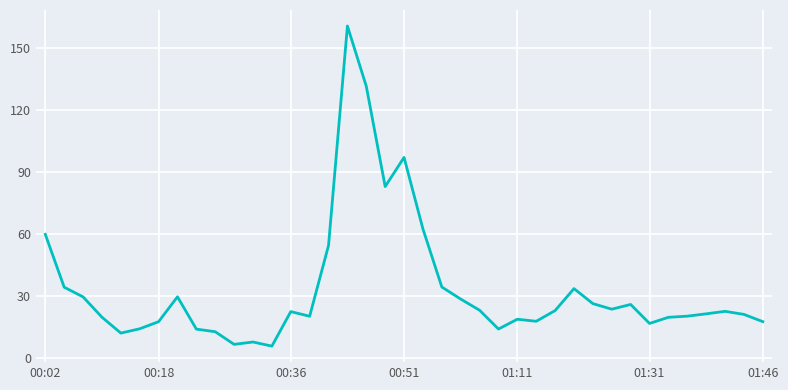

What is the smallest value displayed?

5.9